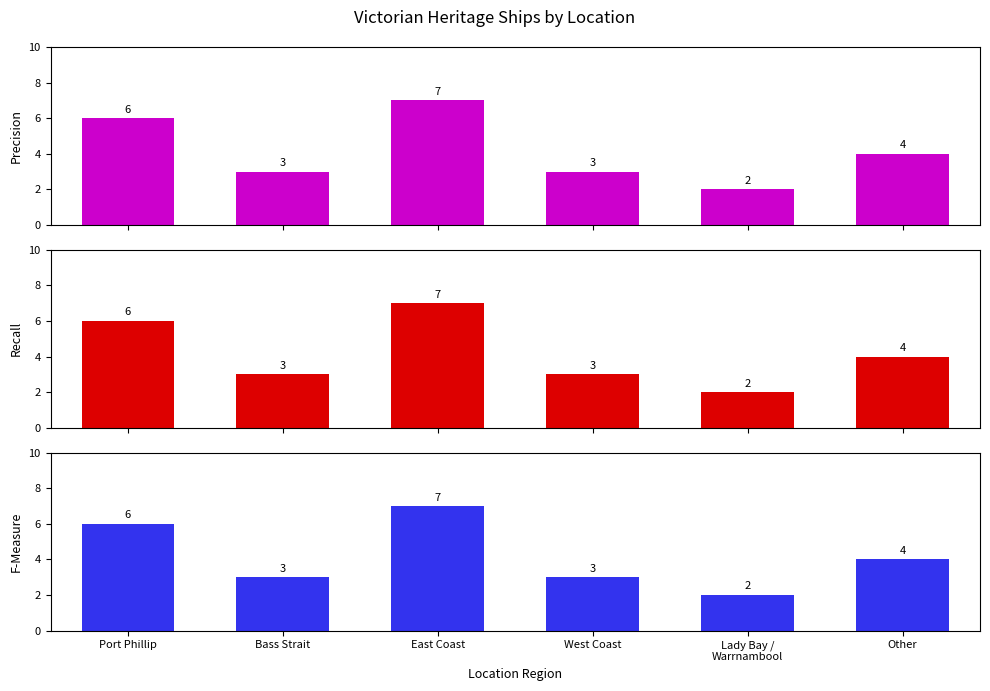

At how many categories does at least one series exceed 4?

2